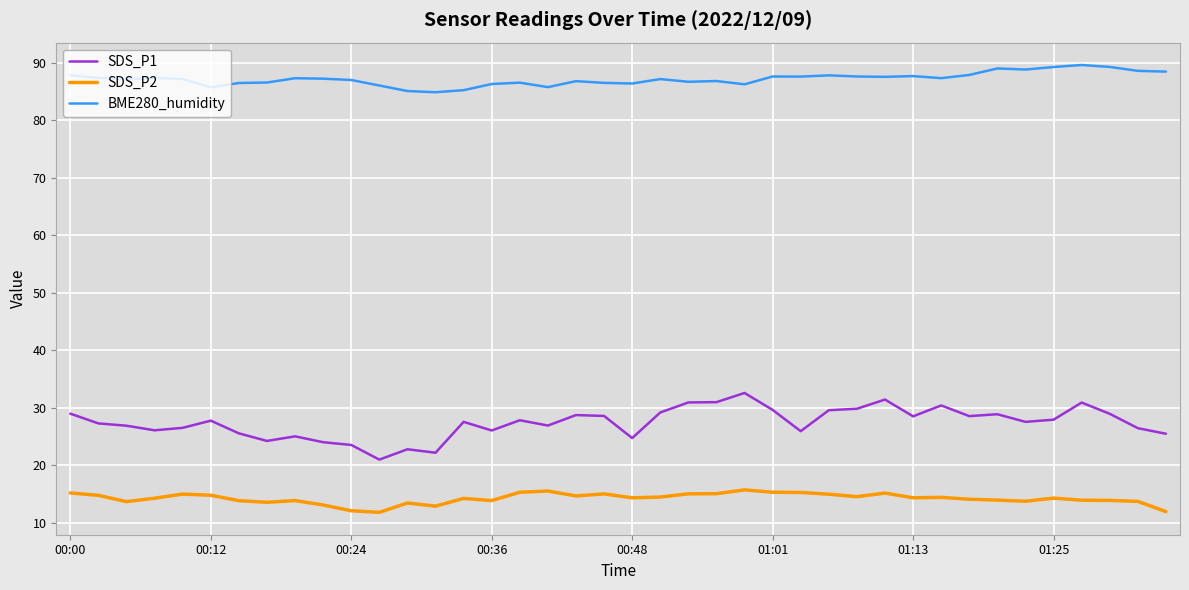

What is the difference between the maximum and minimum values in the BME280_humidity series?

4.7